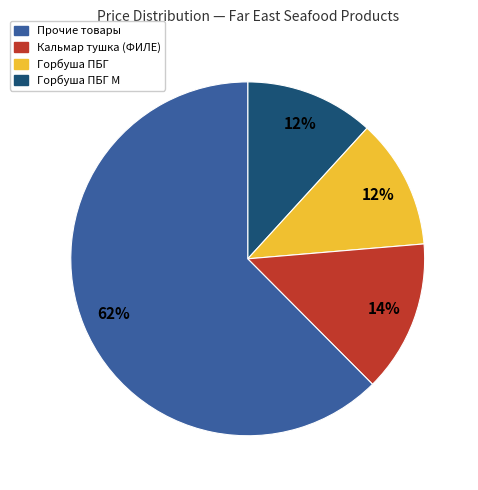

To the nearest percent, what is the average slice percentage?

25%